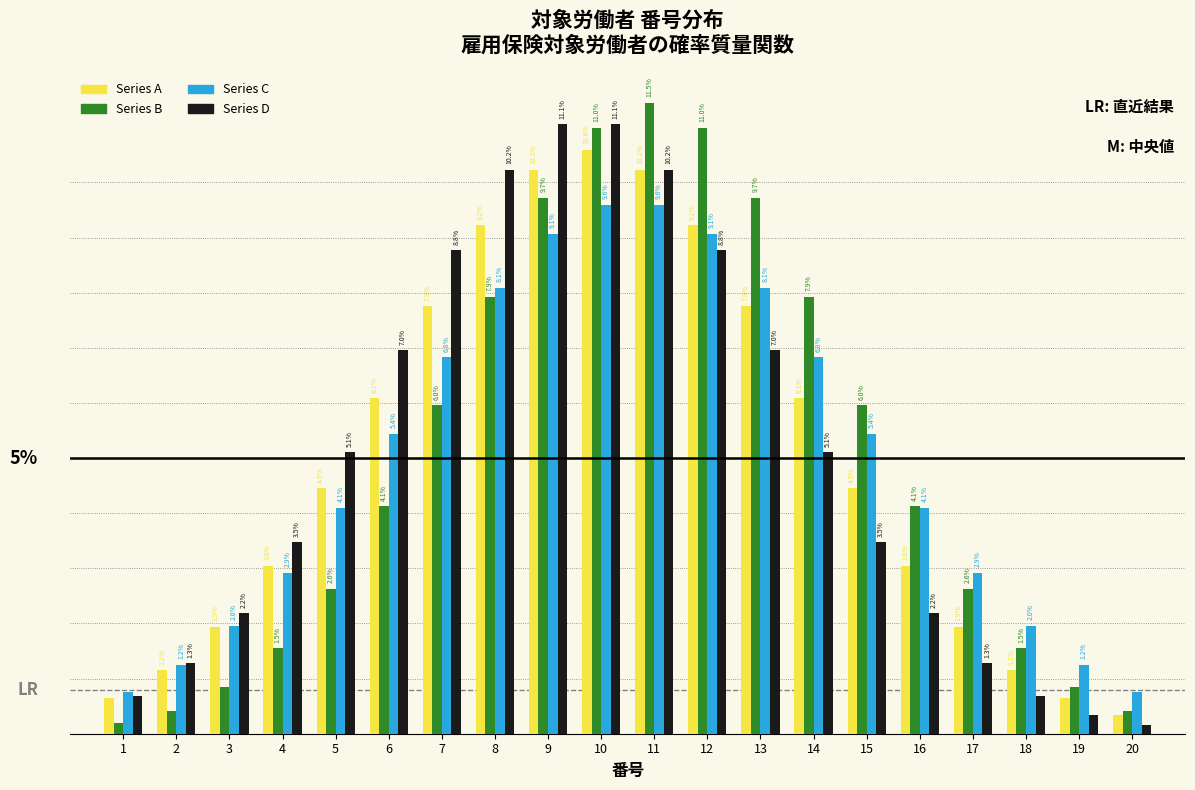

At 17, list the series in order from largest to smallest.

Series C, Series B, Series A, Series D